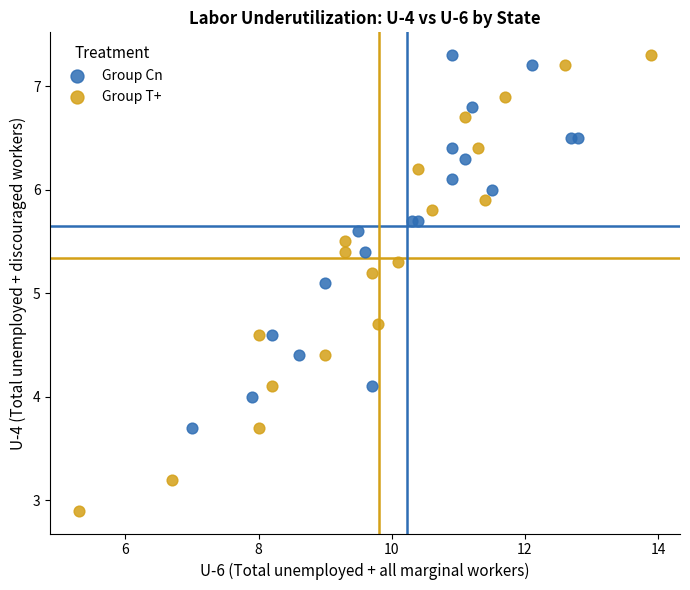

Which series contains the lowest Y value?

Group T+